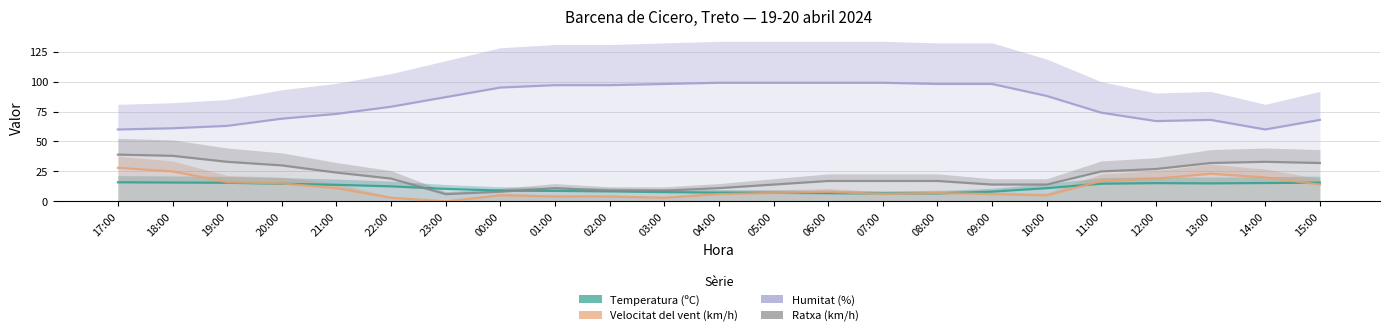

What is the maximum value for Temperatura (ºC)?

15.9